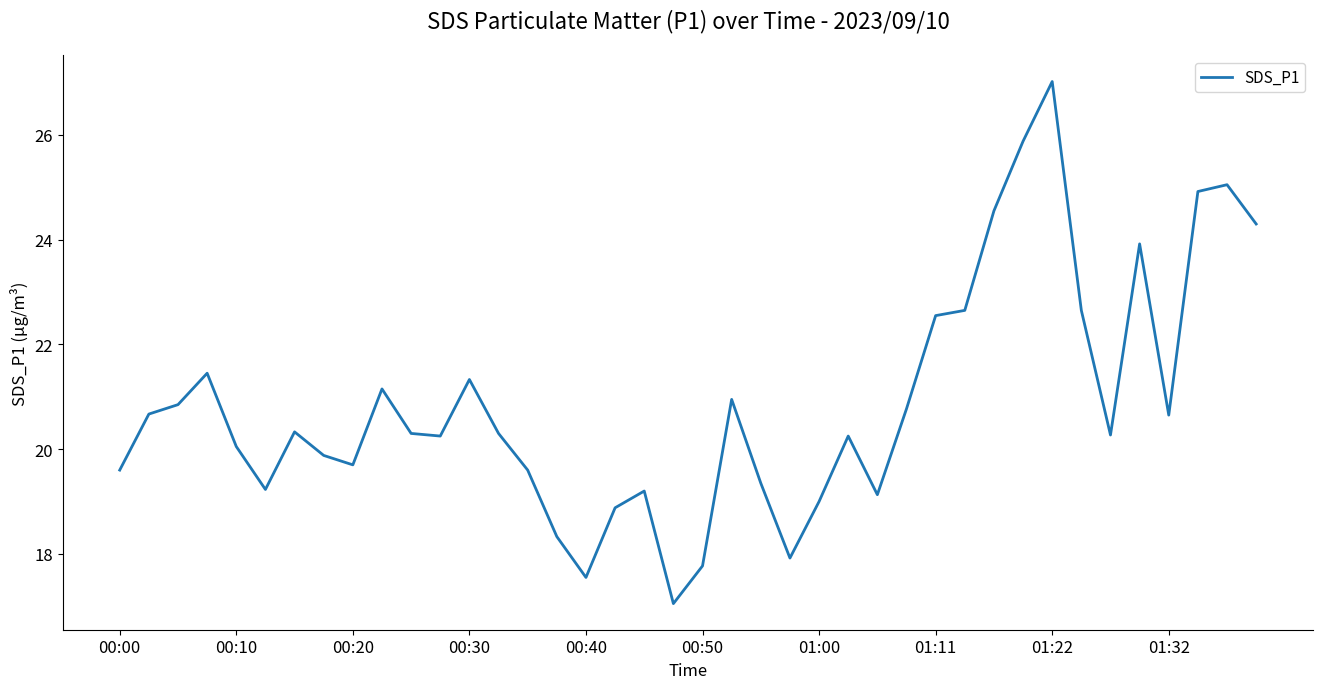

Does the chart display data point markers on the line(s)?

No